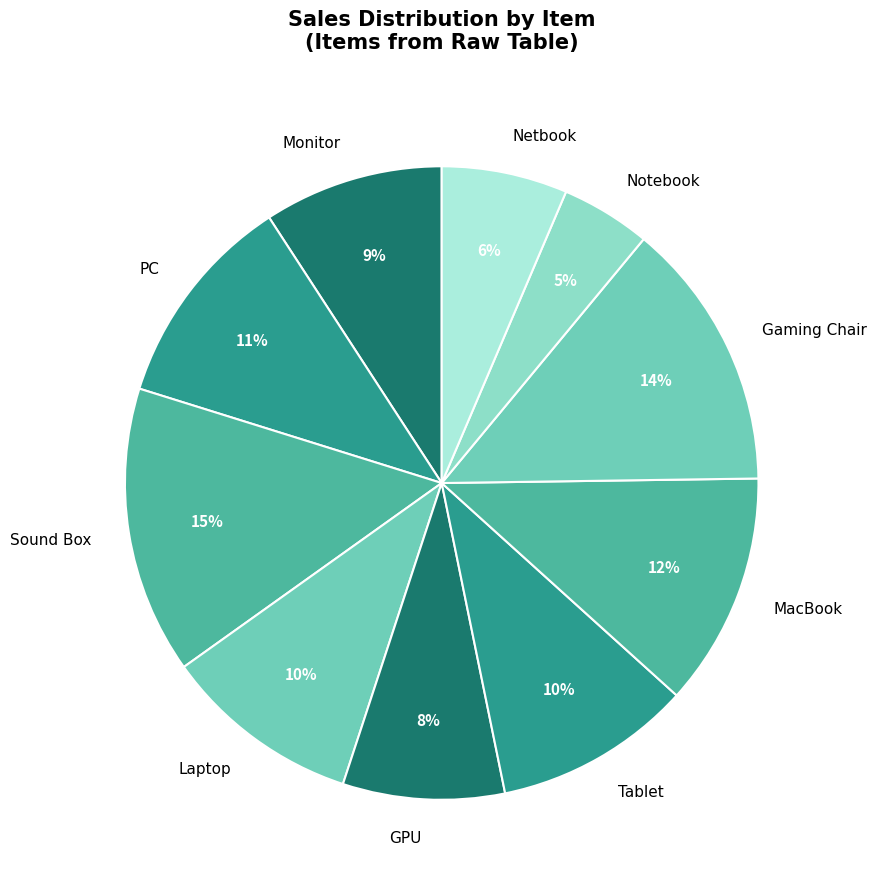

Does Gaming Chair account for over 50% of the chart?

No